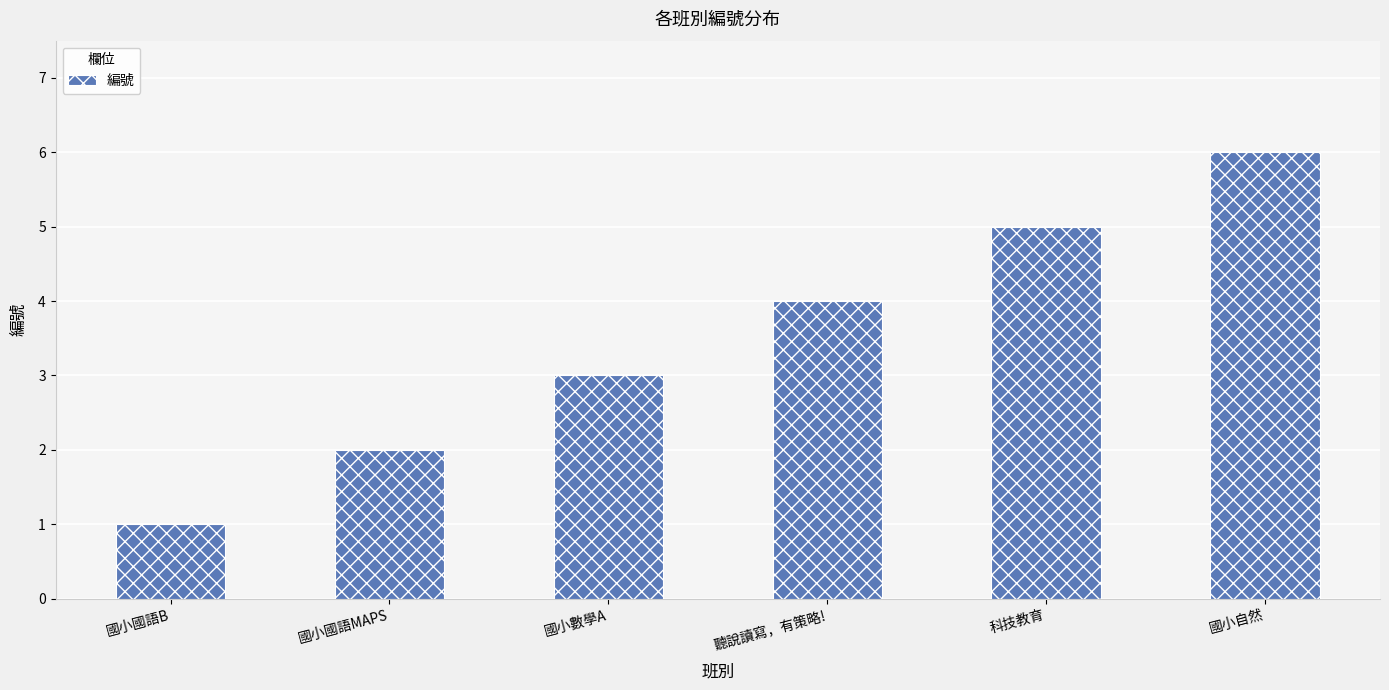

Reading left to right, list all the values displayed in this chart.

1	2	3	4	5	6